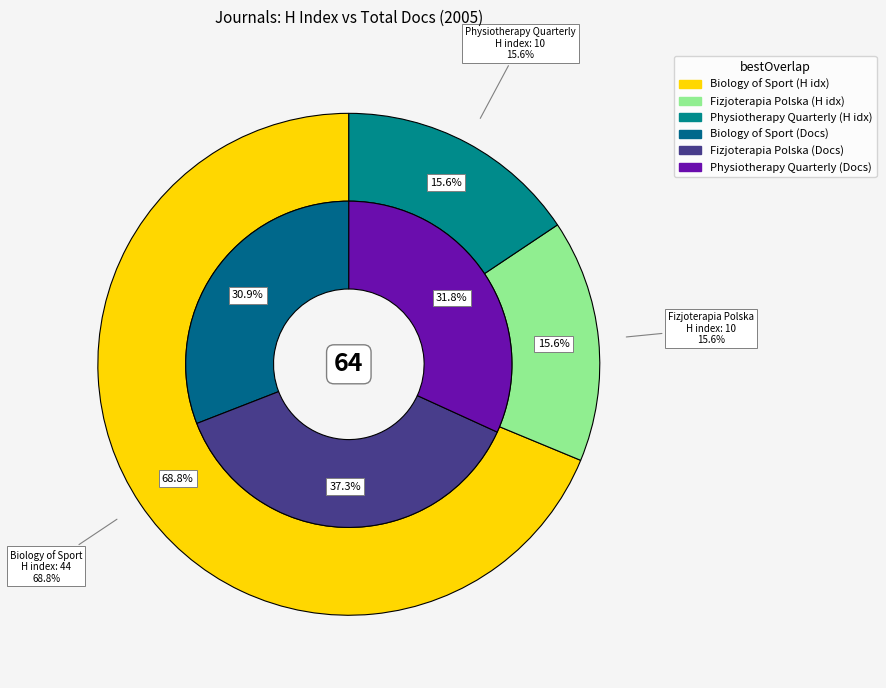

Does Fizjoterapia Polska represent more than half of the total?

No